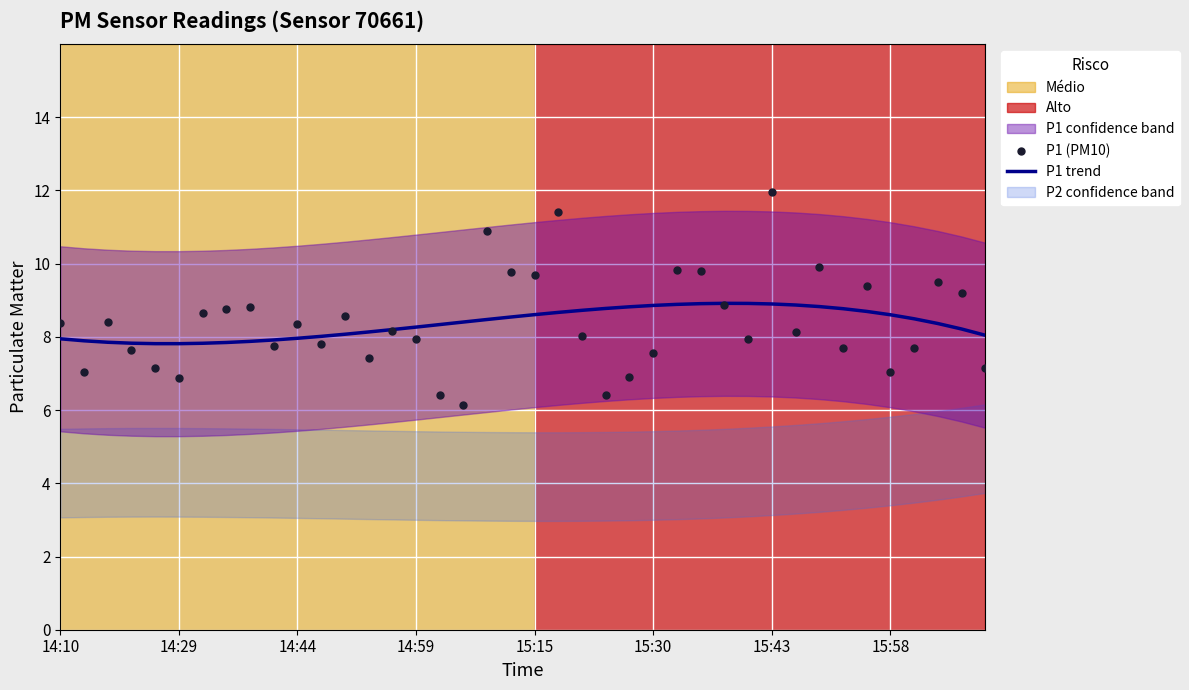

Which series has the largest total across all categories?

P1 (PM10)